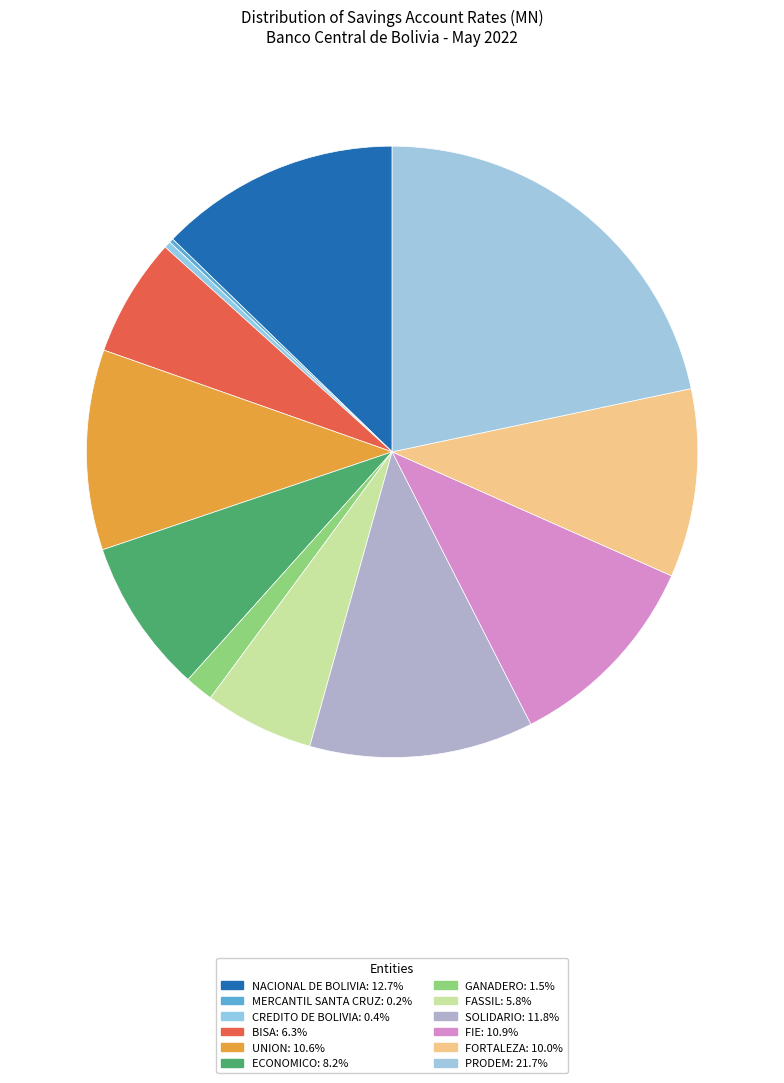

Which has a higher value, ECONOMICO or FIE?

FIE